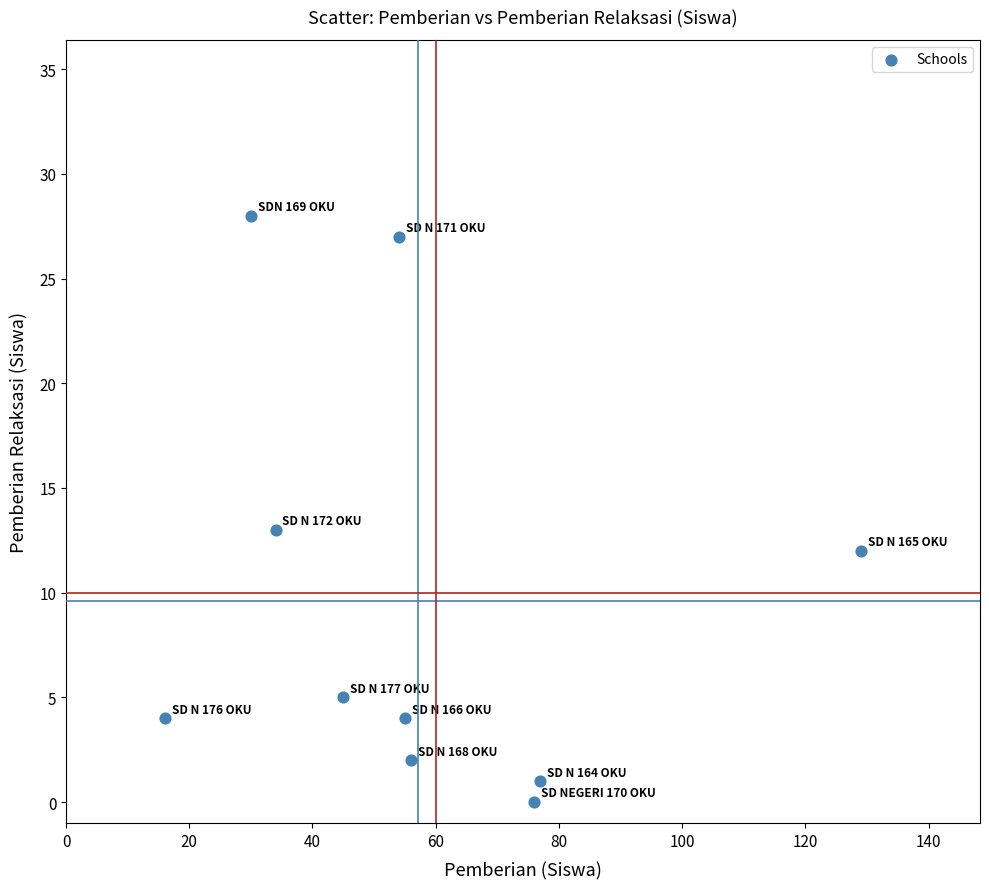

What Y value in the scatter plot is closest to 14?

13